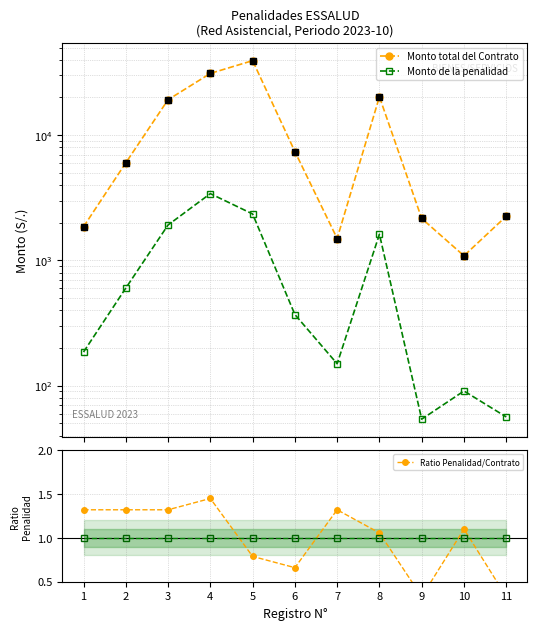

At how many categories does at least one series exceed 10985?

4